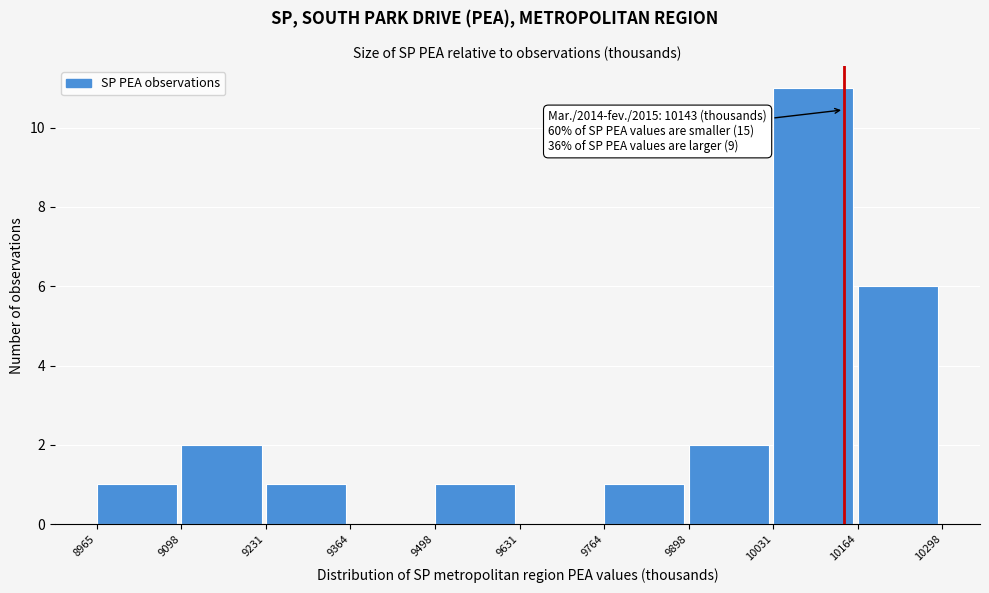

Over which range of the x-axis is the bar tallest?

10031 to 10164